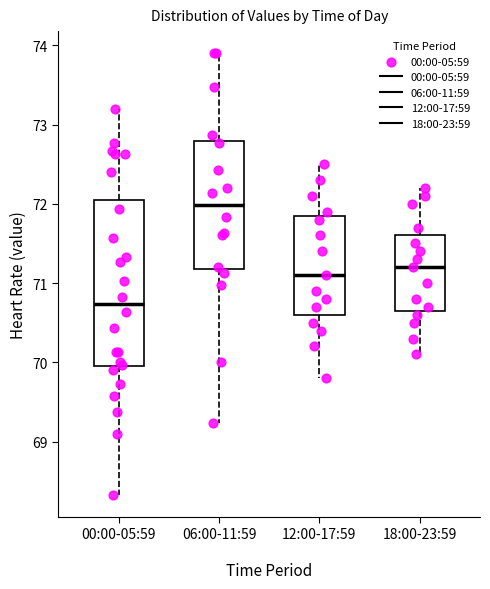

Reading left to right, read every box against the y-axis: the position of its median line, the range the box covers, and the ends of its whiskers. The values are not printed on the chart, so give them approximately, as read against the axis.

00:00-05:59: median 70.7, box 70.0 to 72.0, whiskers 68.3 to 73.2
06:00-11:59: median 72.0, box 71.2 to 72.8, whiskers 69.2 to 73.9
12:00-17:59: median 71.1, box 70.6 to 71.9, whiskers 69.8 to 72.5
18:00-23:59: median 71.2, box 70.7 to 71.6, whiskers 70.1 to 72.2